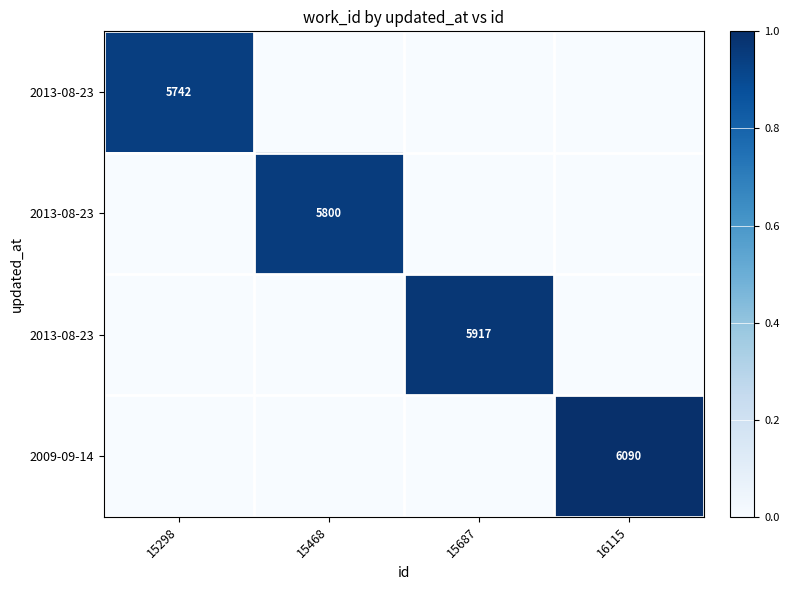

At which category is the sum across all series the highest?

16115